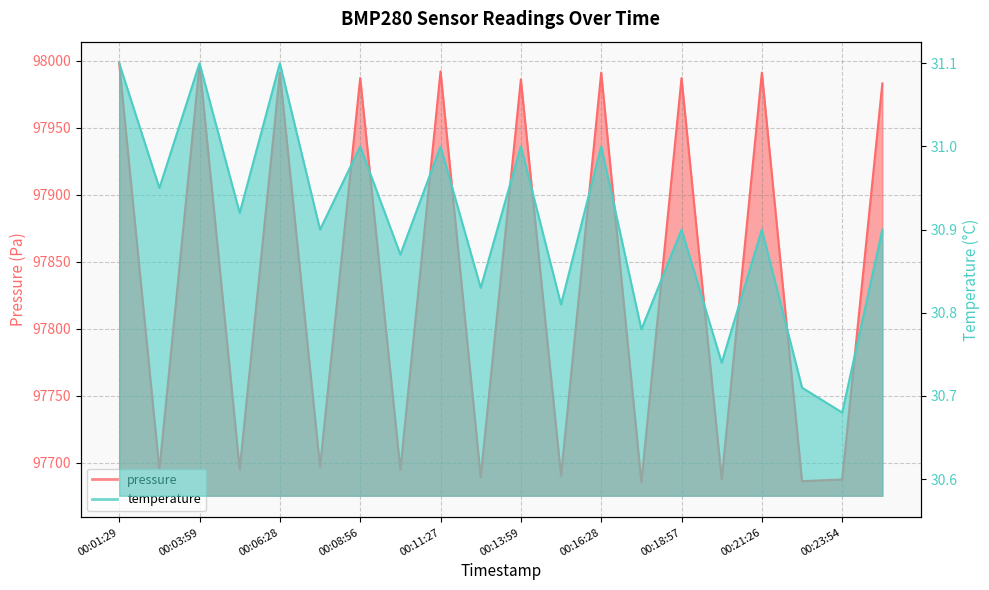

Where is temperature nearest to the value 30?

00:23:54